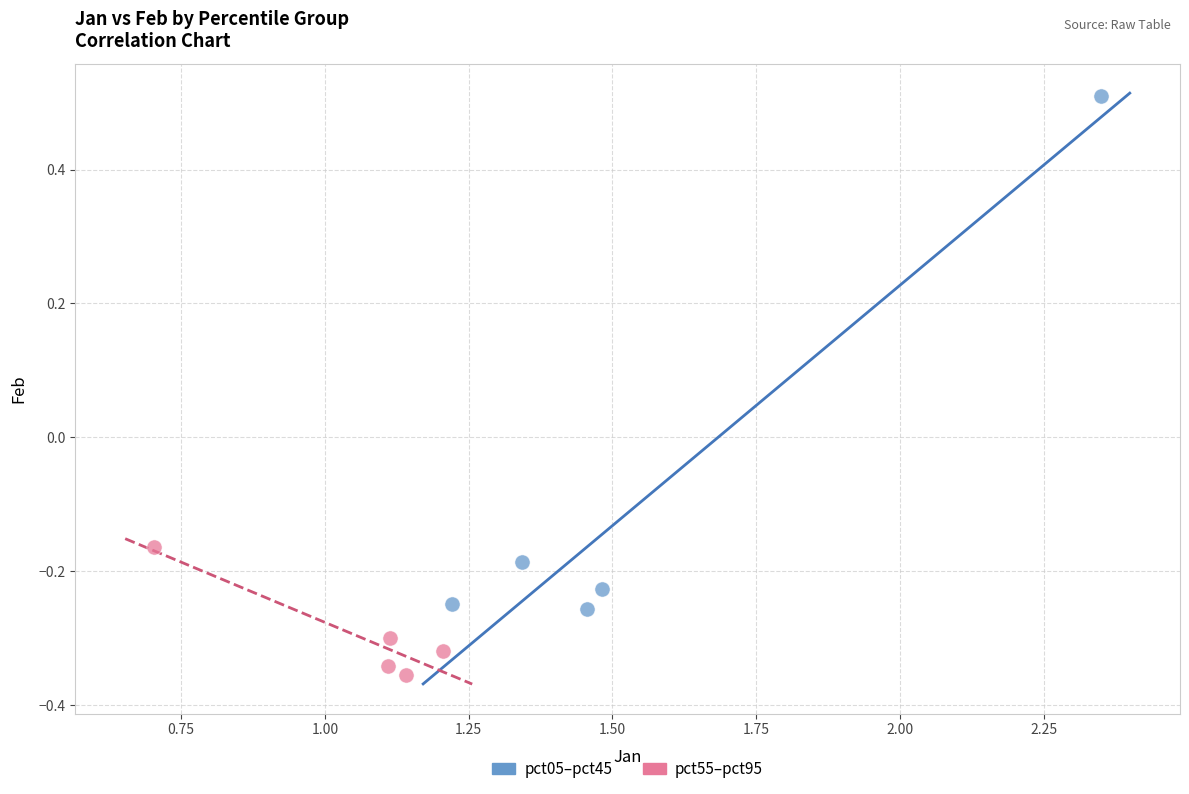

Which series has the largest Y range (max minus min)?

pct05–pct45